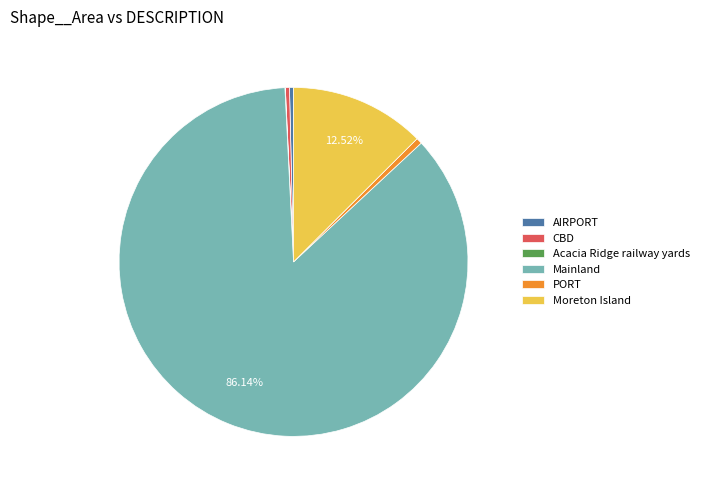

What is the ratio of the value at AIRPORT to the value at CBD?

1.0